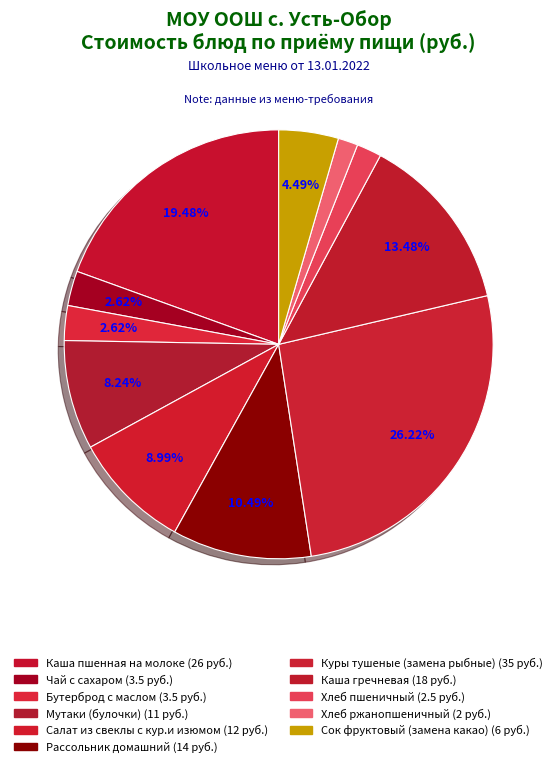

True or false: Мутаки (булочки) accounts for 1% of the total.

False